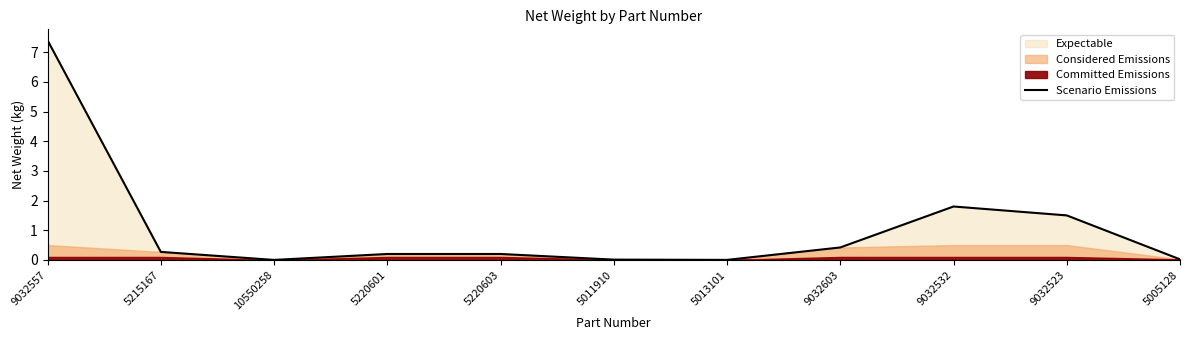

Between 5220601 and 10550258, which is larger?

5220601